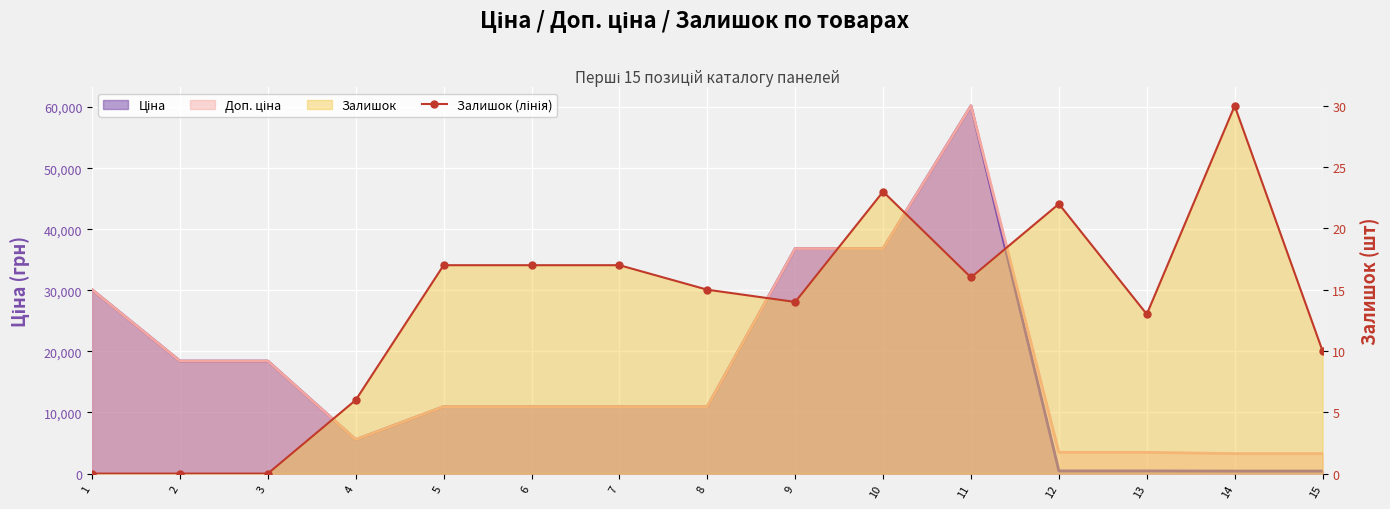

Is it true that the value at 9 is 5?

False